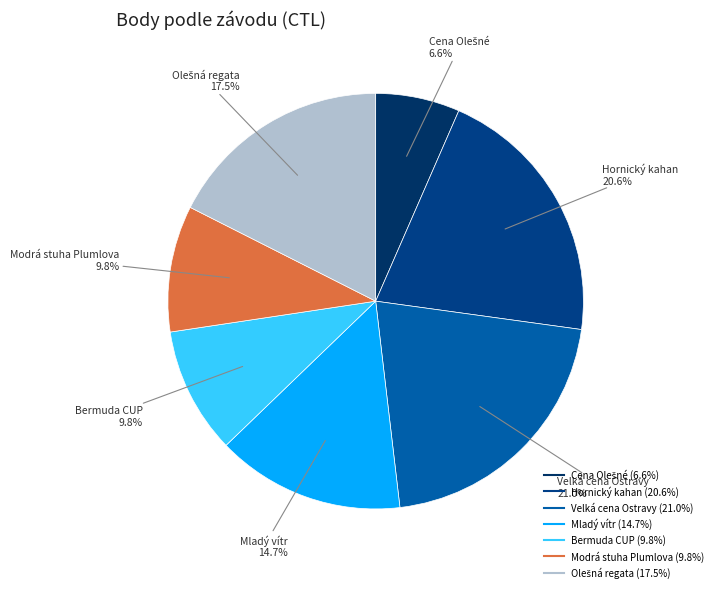

Count the number of slices in the pie.

7